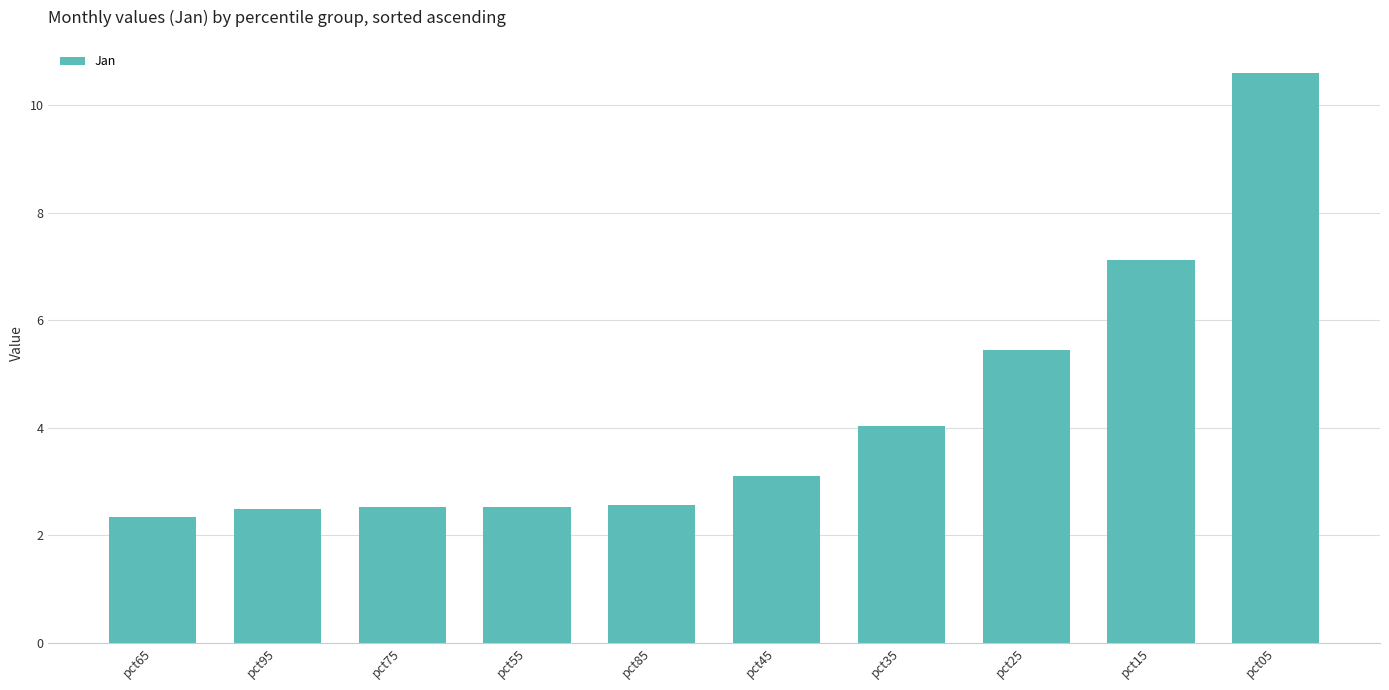

At which label does the data first exceed 3?

pct45